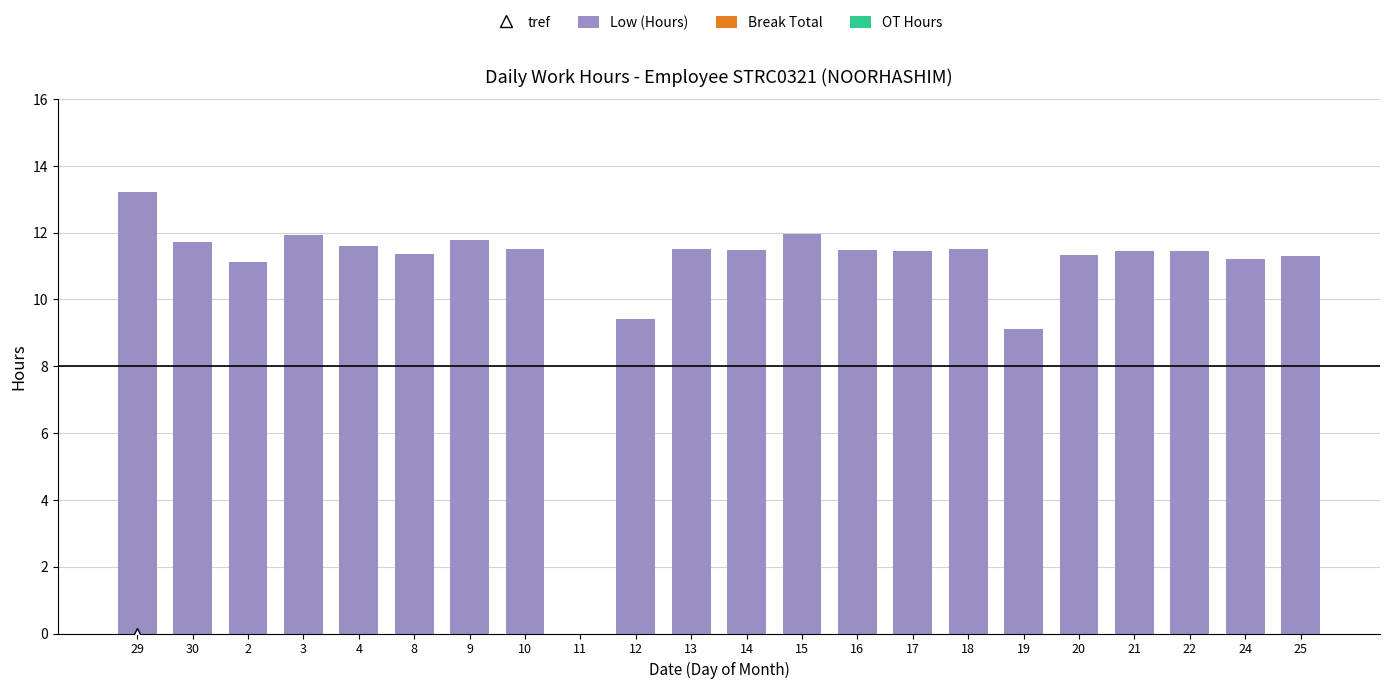

The value at 8 is 11.3. True or false?

True